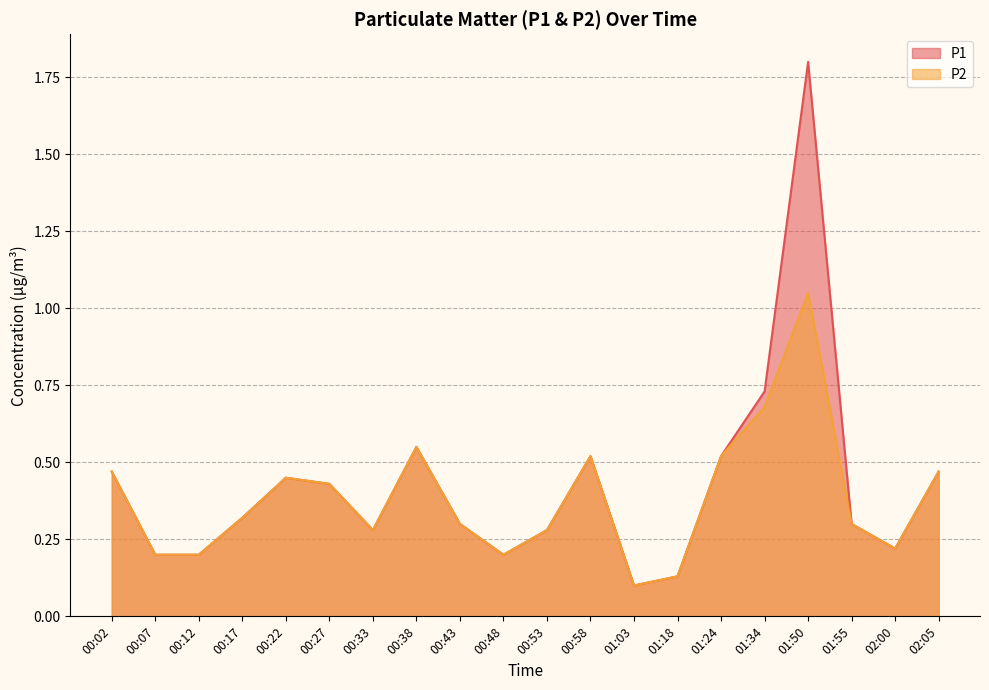

True or false: P1 and P2 intersect in this chart.

False